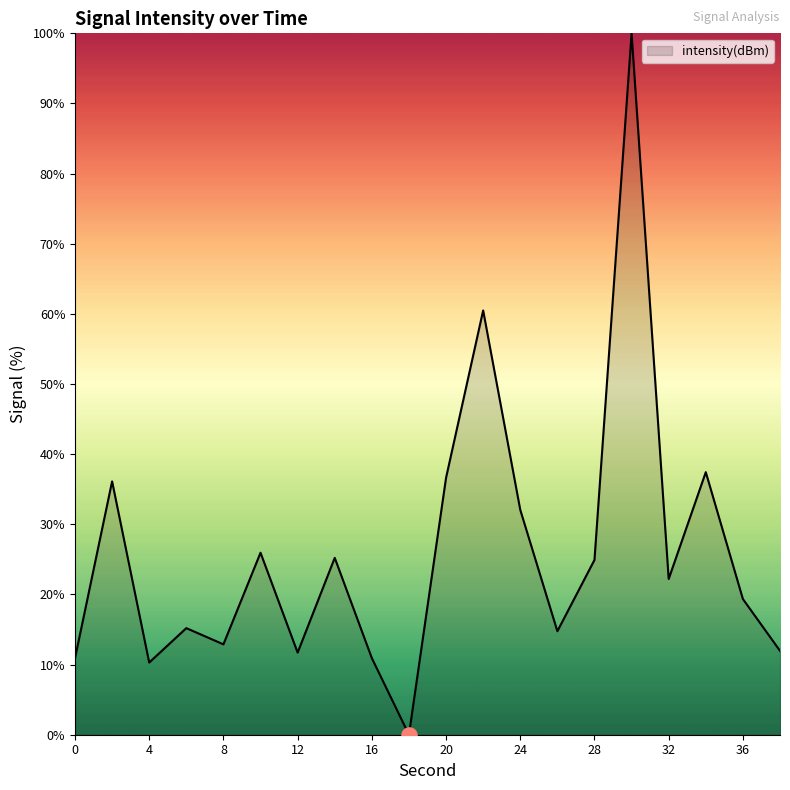

What is the greatest value displayed?

100.0